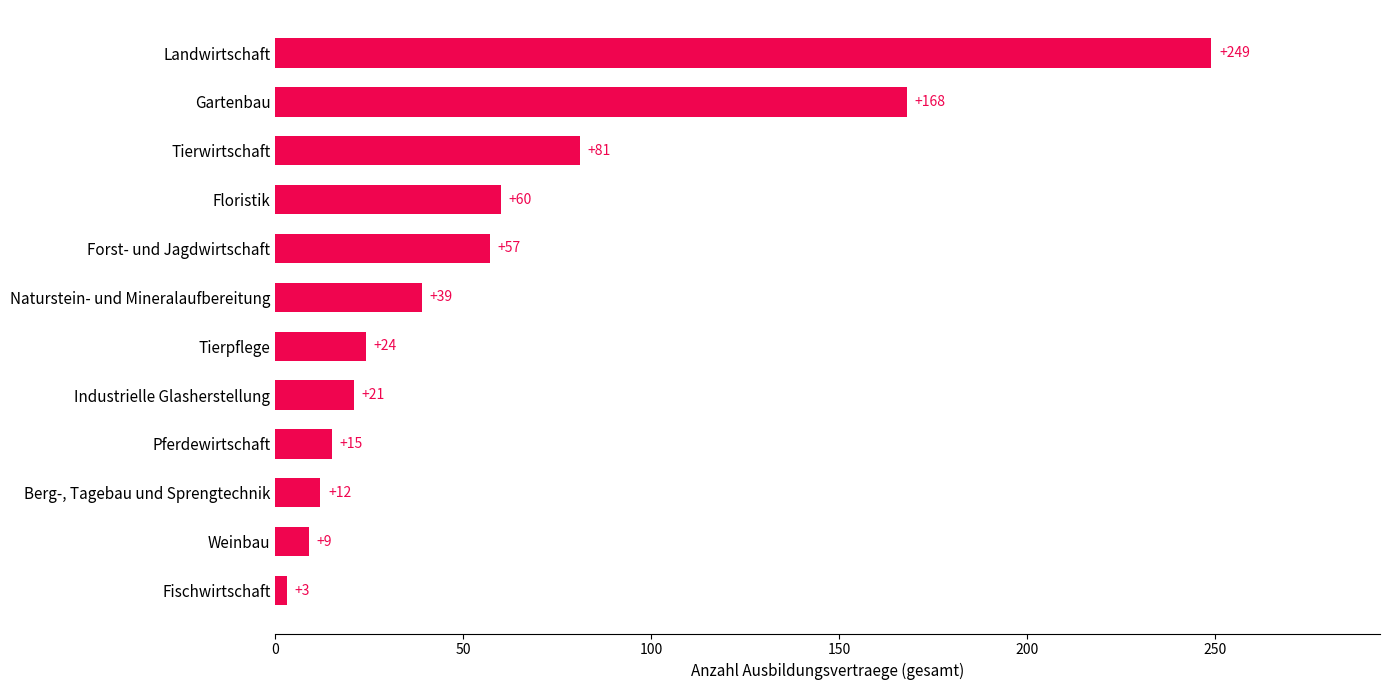

What is the approximate value at Tierpflege?

24